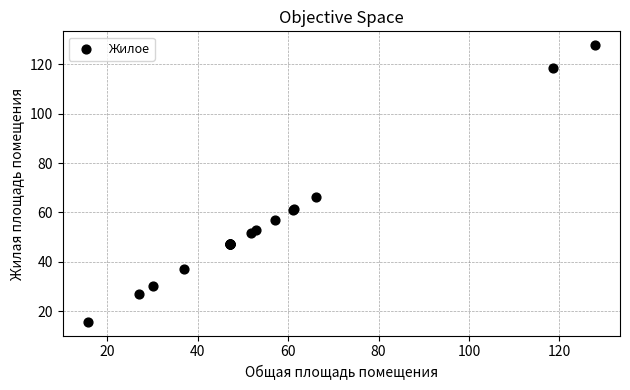

What Y value in the scatter plot is closest to 71?

66.2